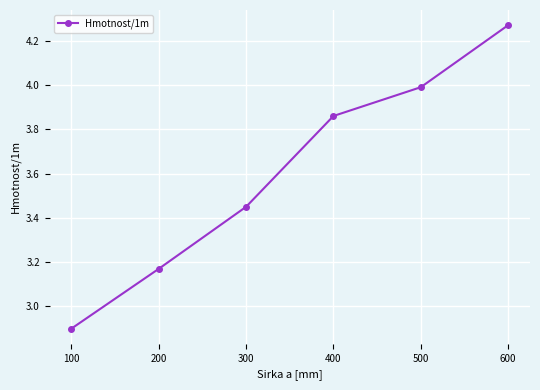

The chart shows a value of 4.0 at 500. True or false?

True